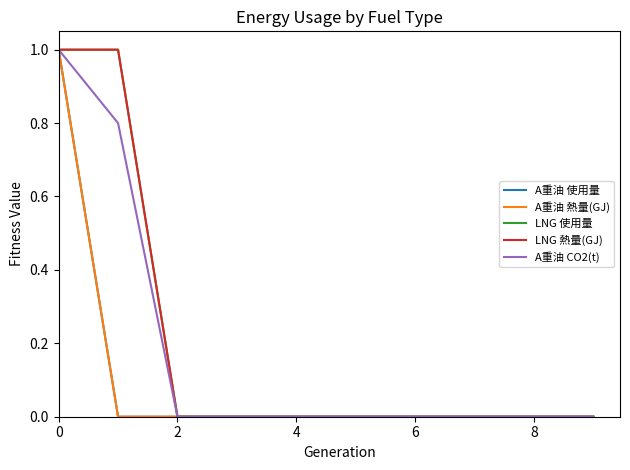

What is the sum of all A重油 使用量 values?

1.0